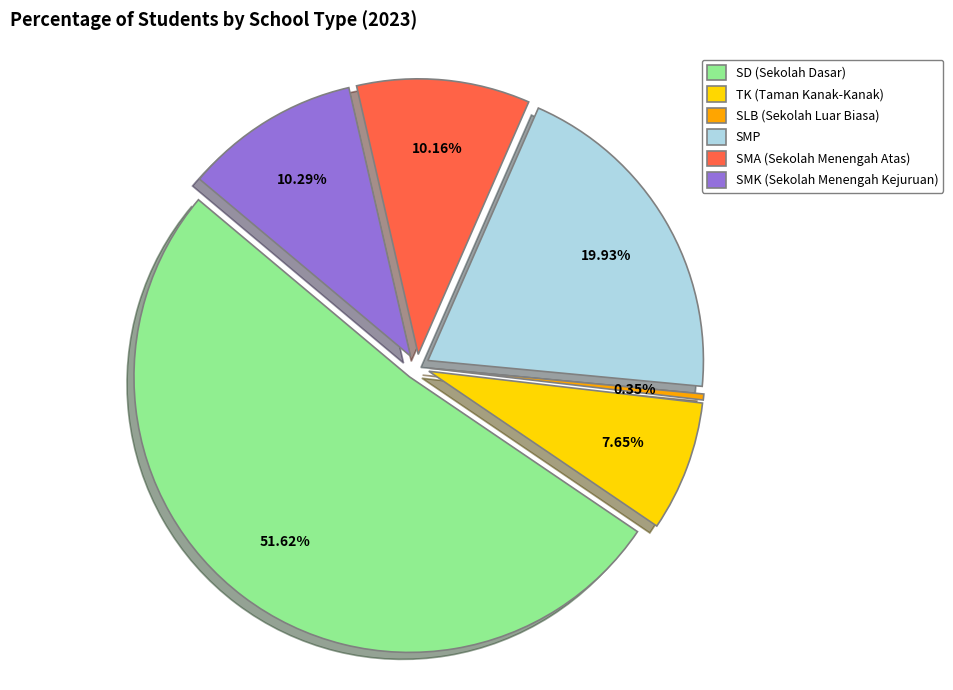

Which category has the biggest portion of the pie?

SD (Sekolah Dasar)